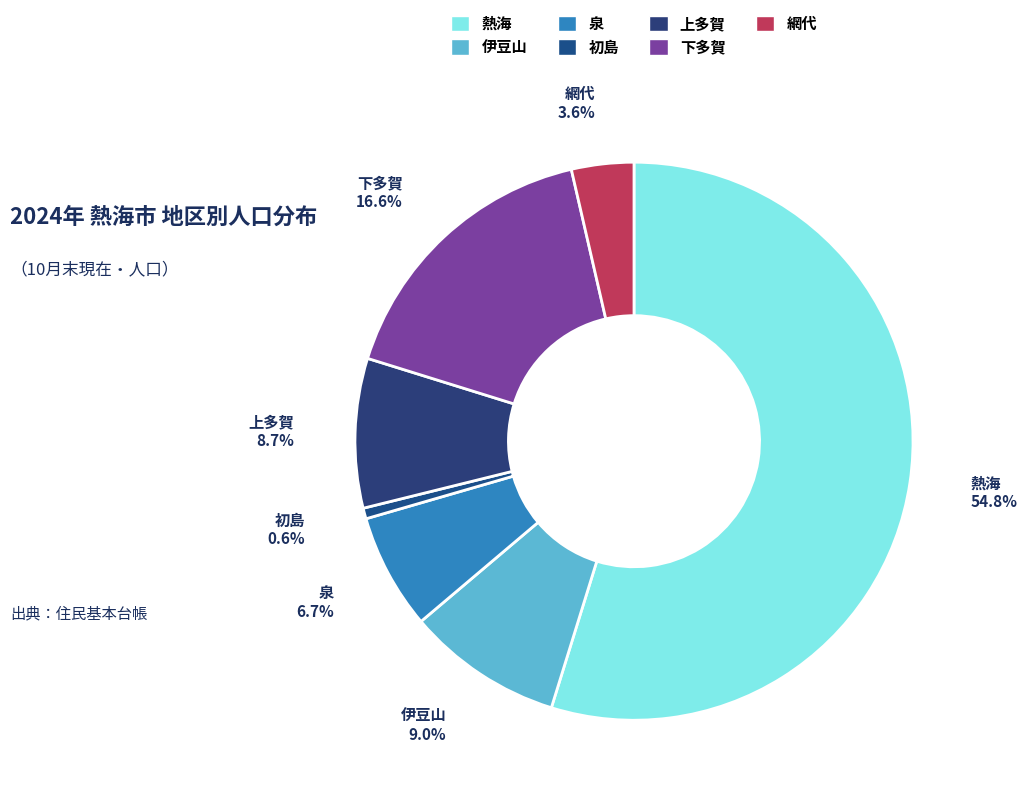

What is the largest slice in the pie chart?

熱海